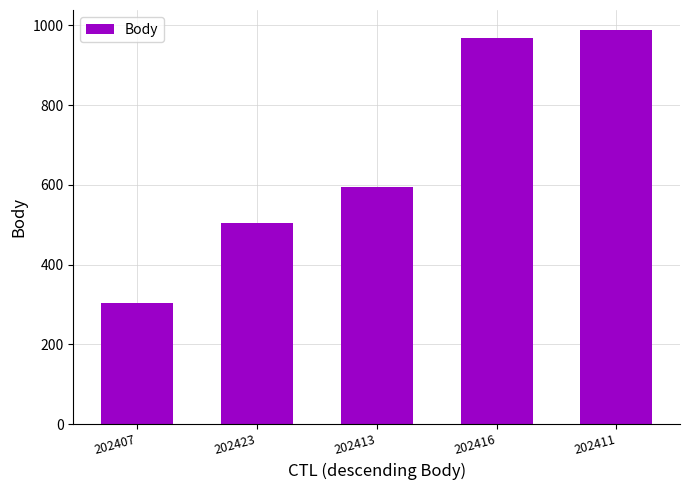

True or false: the data shows 989 at 202411.

True